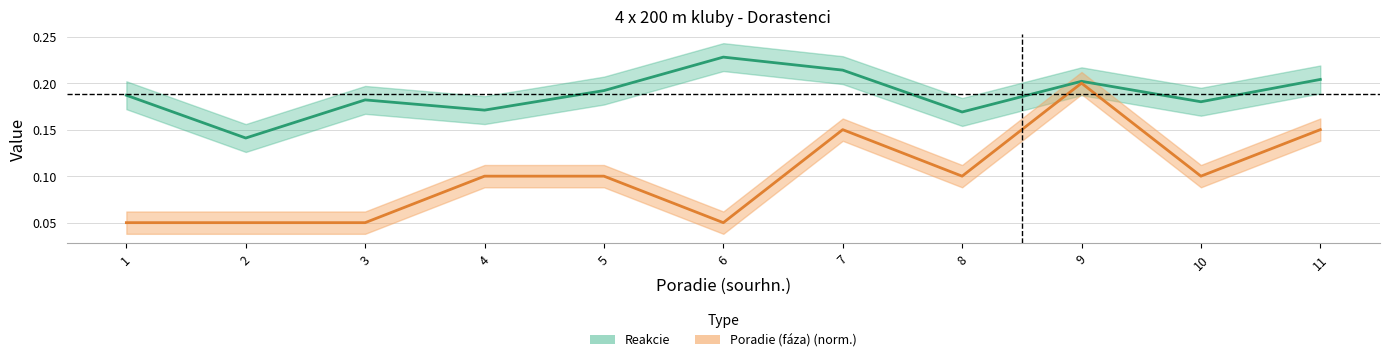

Where is the first local maximum for Reakcie?

3